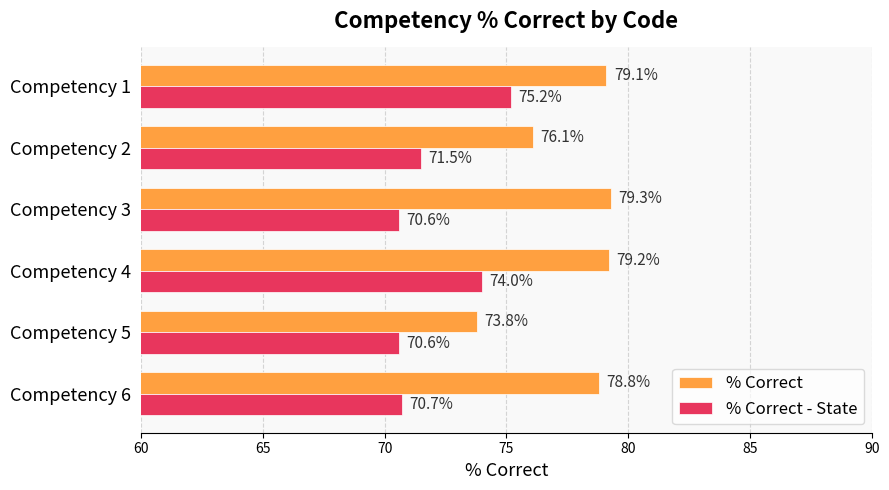

What is the spread (max minus min) of values at Competency 2?

4.6